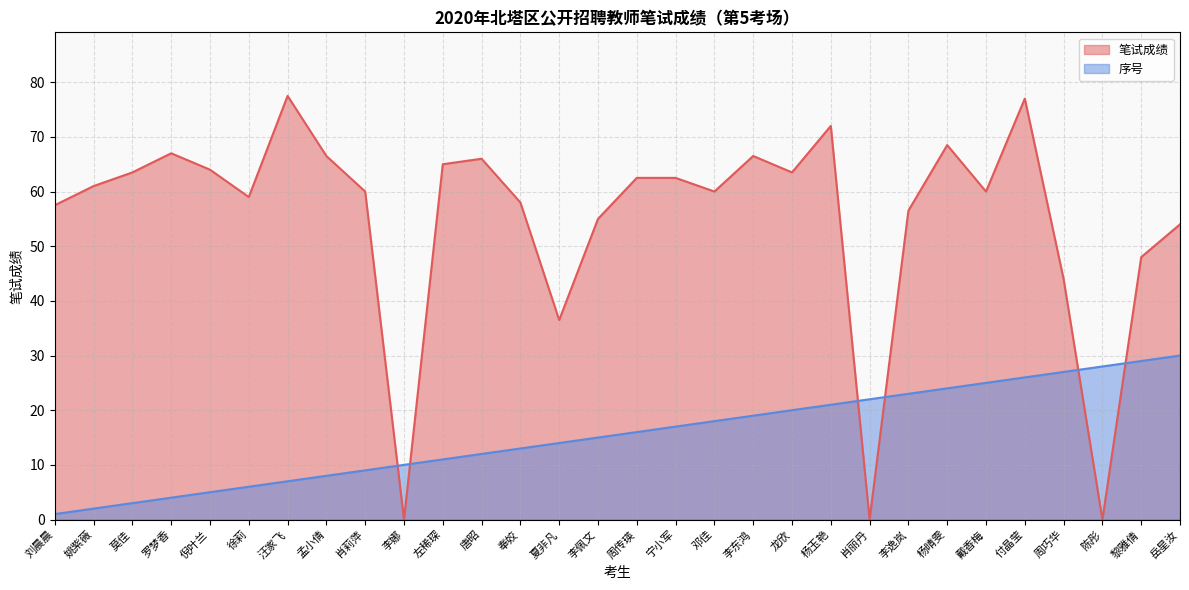

What is the total value across all series at 汪家飞?

84.5